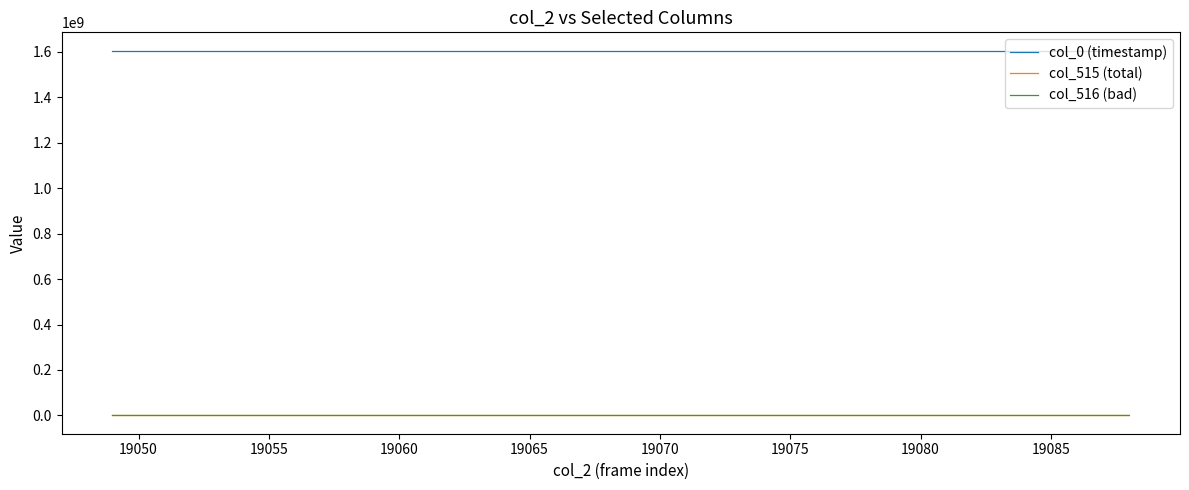

What is the minimum value for col_0 (timestamp)?

1604372405.5